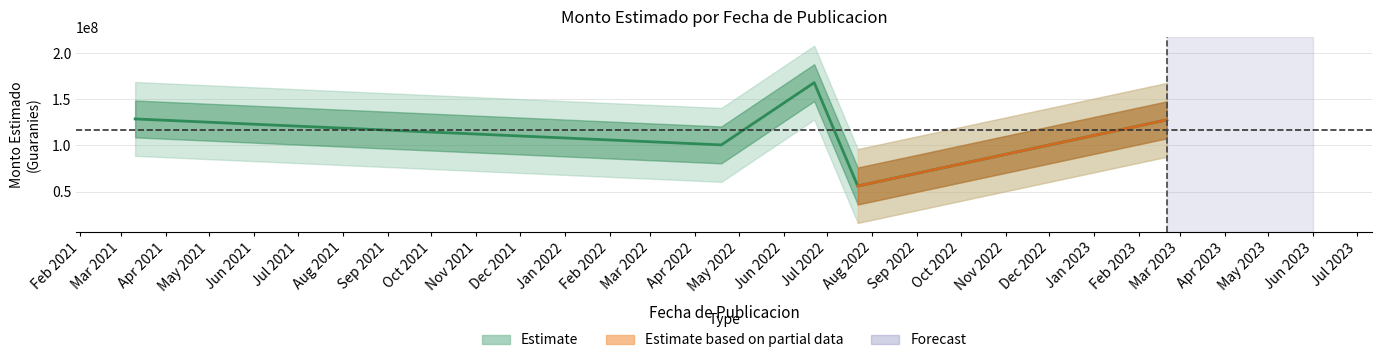

Reading left to right, list all the values displayed in this chart.

2021-03-11=128666660	2022-04-19=100533336	2022-06-22=168000000	2022-07-22=56000000	2023-02-20=127666660